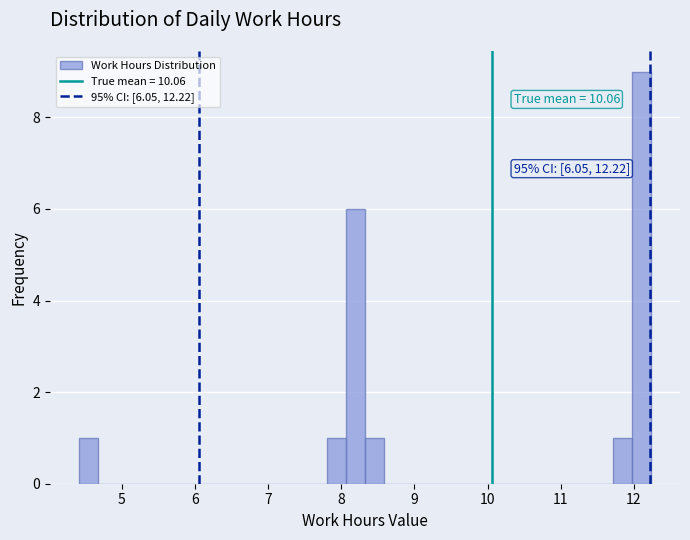

Read against the x-axis, roughly where is the centre of the tallest bar?

12.1